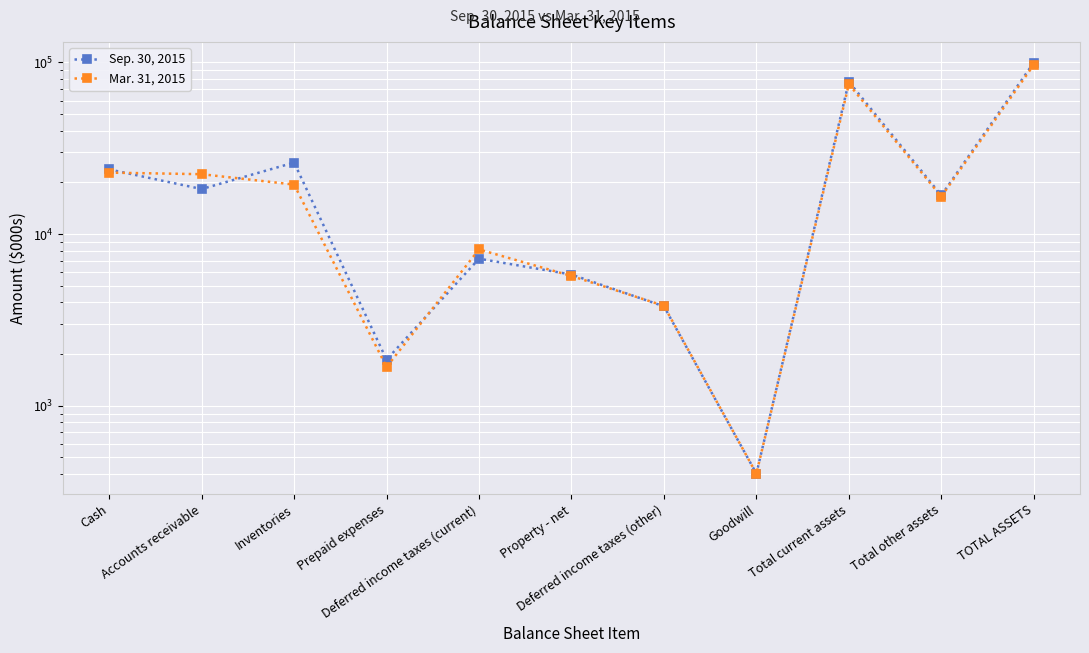

Where is the first local minimum for Mar. 31, 2015?

Prepaid expenses